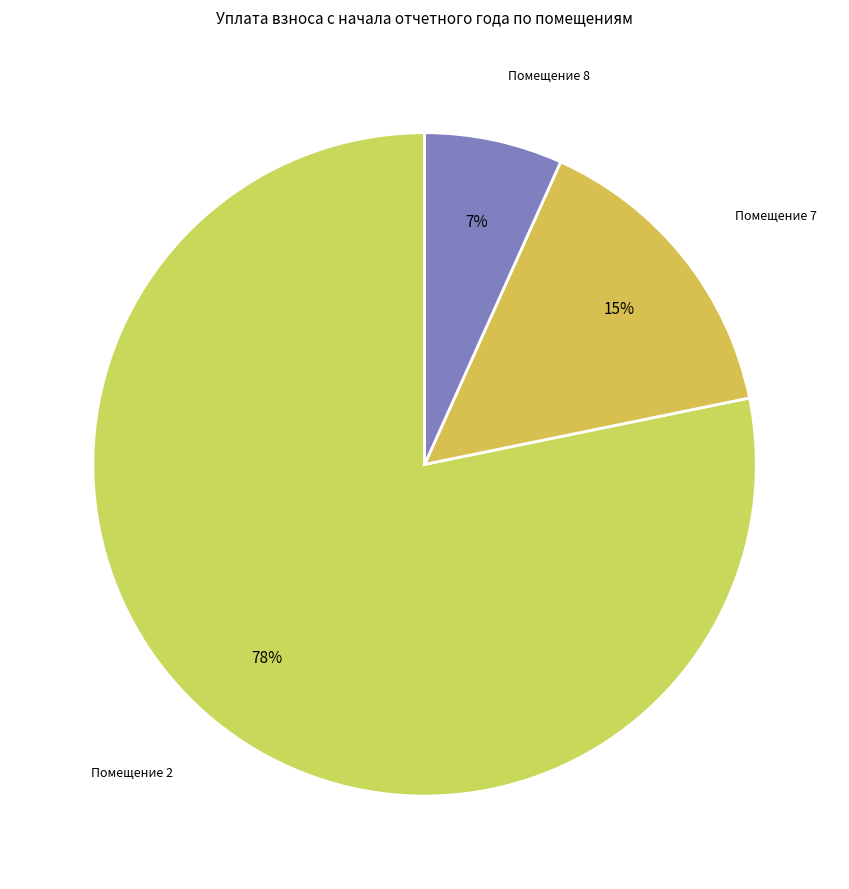

What is the largest slice in the pie chart?

Помещение 2